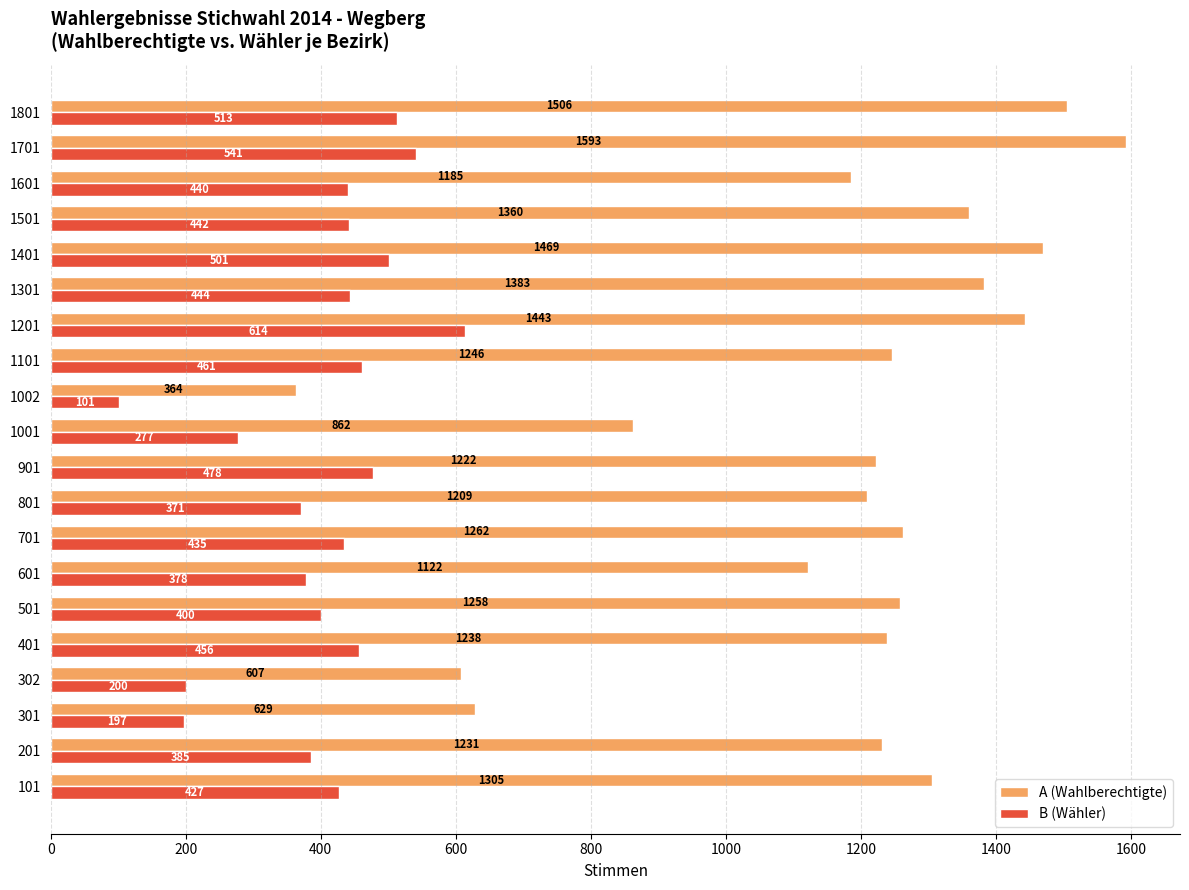

At which label does B (Wähler) reach its peak?

1201